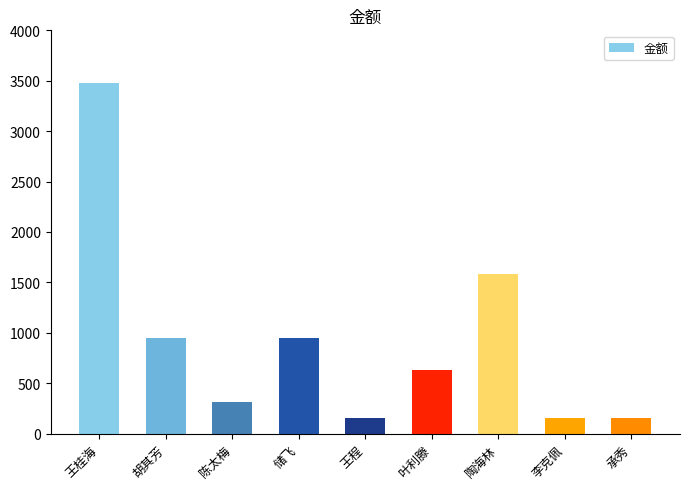

Read the value at 李克佩.

158